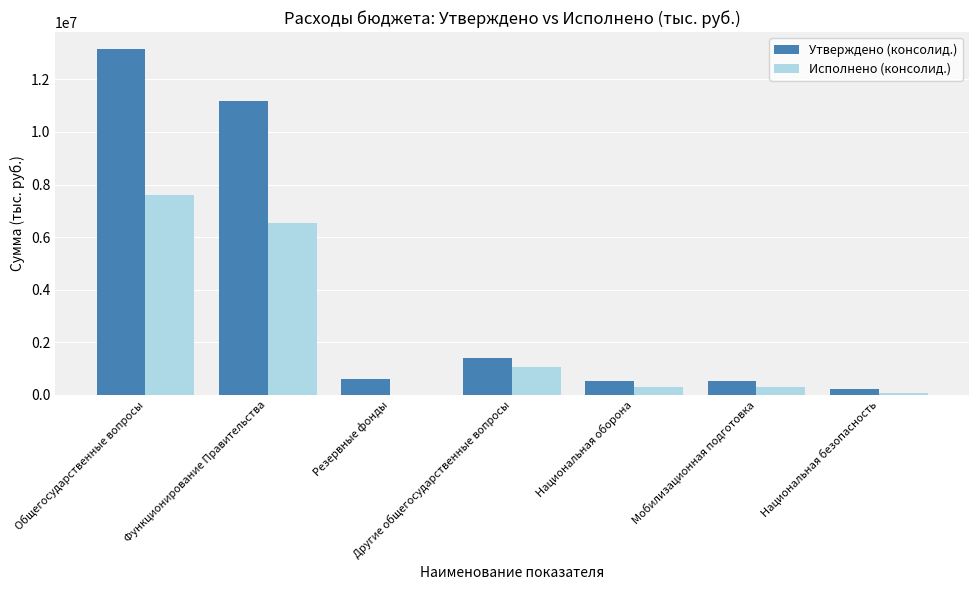

What is the sum of the Утверждено (консолид.) values at Общегосударственные вопросы and Функционирование Правительства?

24307900.0